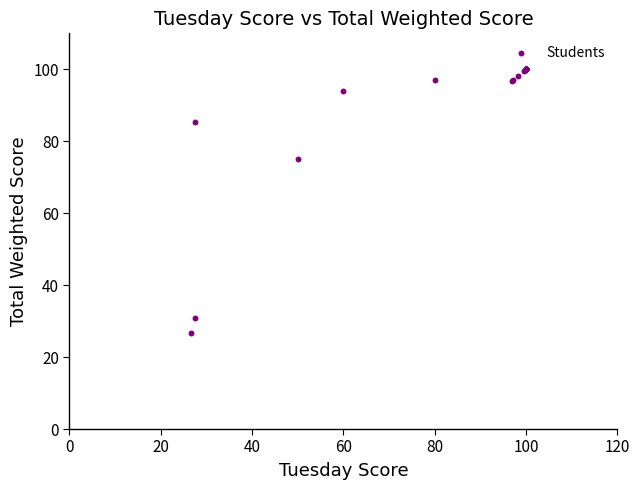

What Y value in the scatter plot is closest to 63?

75.0